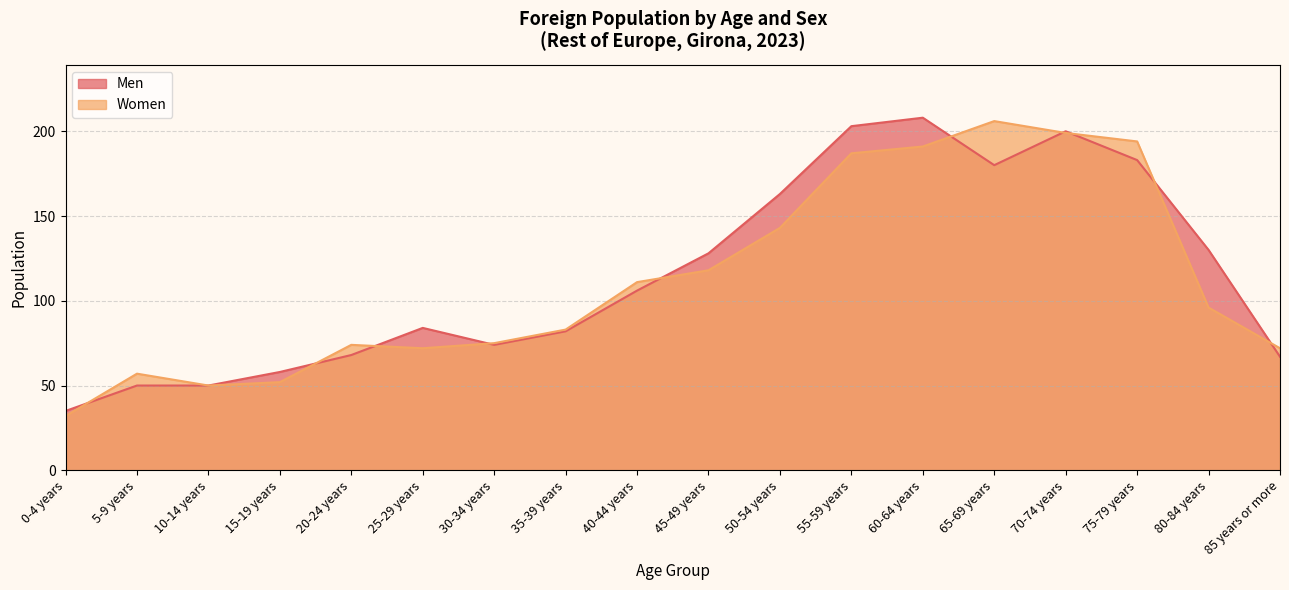

Reading left to right, extract all data points from this chart.

Men: 35	50	50	58	68	84	74	82	106	128	163	203	208	180	200	183	130	67
Women: 32	57	50	52	74	72	75	83	111	118	143	187	191	206	199	194	96	72